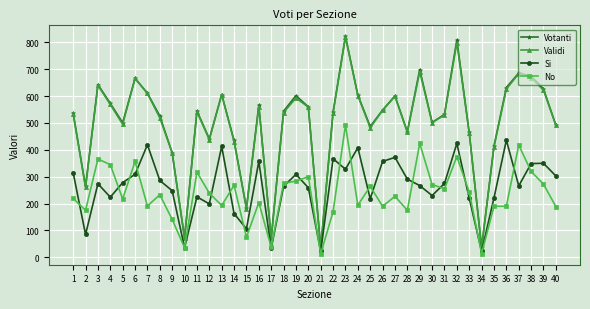

Which label corresponds to the largest value in the chart?

23